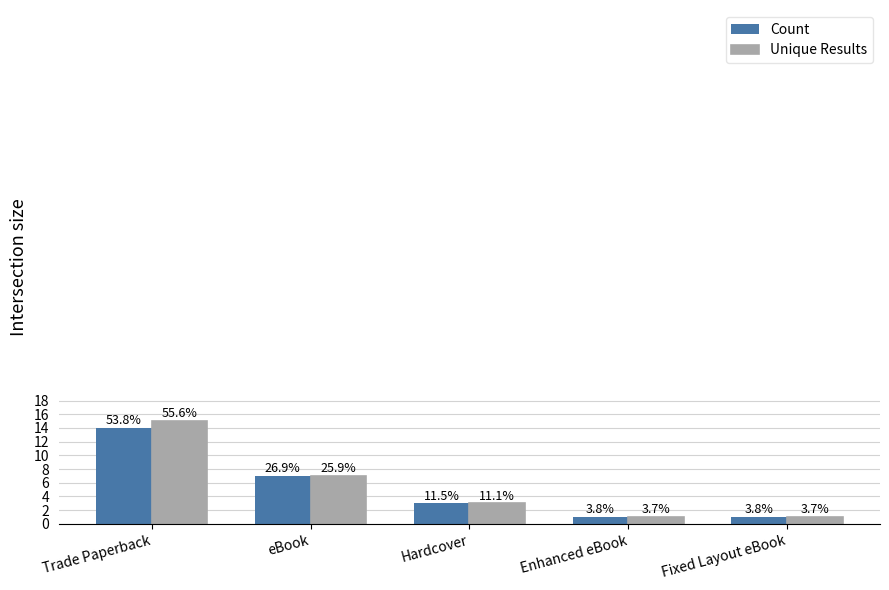

What is the label of the 2nd bar from the right?

Enhanced eBook